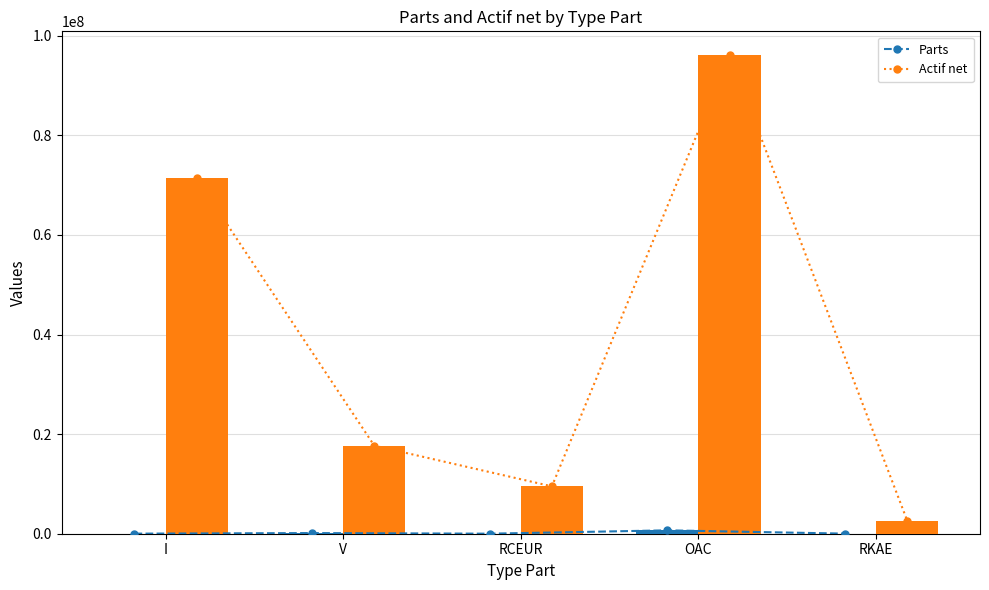

What is the difference between the second highest and second lowest values in the Actif net series?

61832157.6